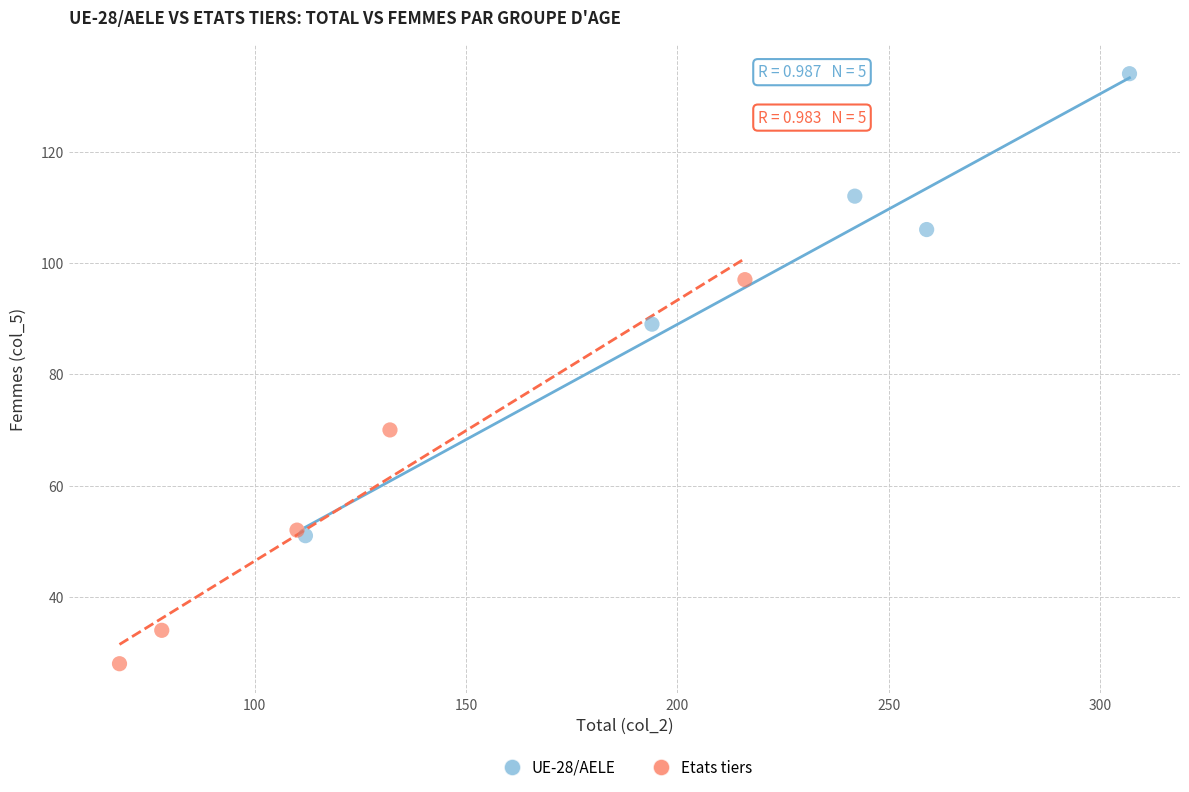

Which series has the widest spread of Y values?

UE-28/AELE